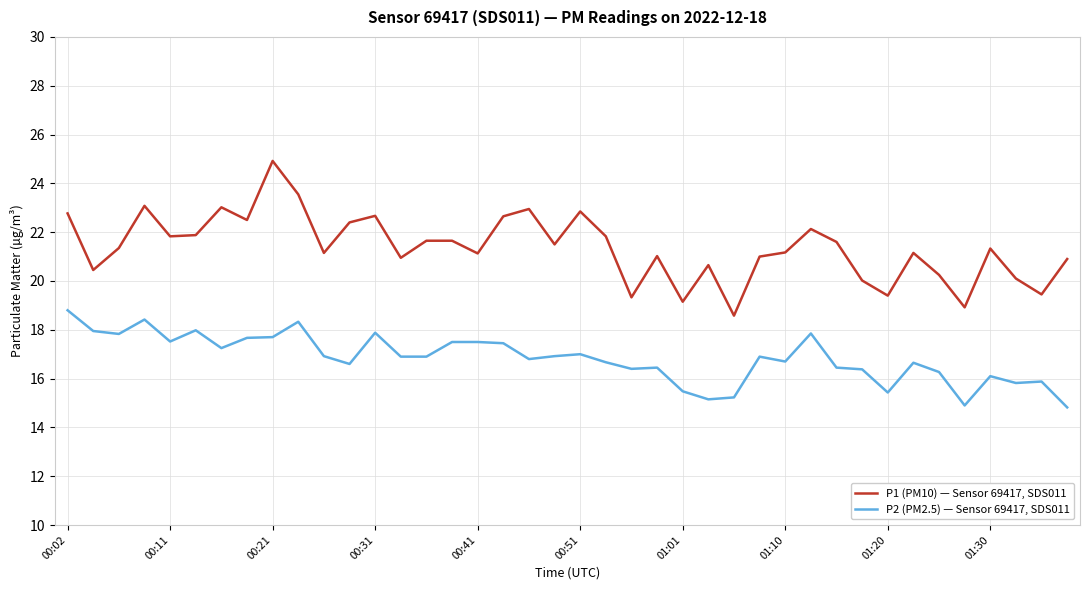

List the series in order of their peak value, highest first.

P1 (PM10) — Sensor 69417, SDS011, P2 (PM2.5) — Sensor 69417, SDS011